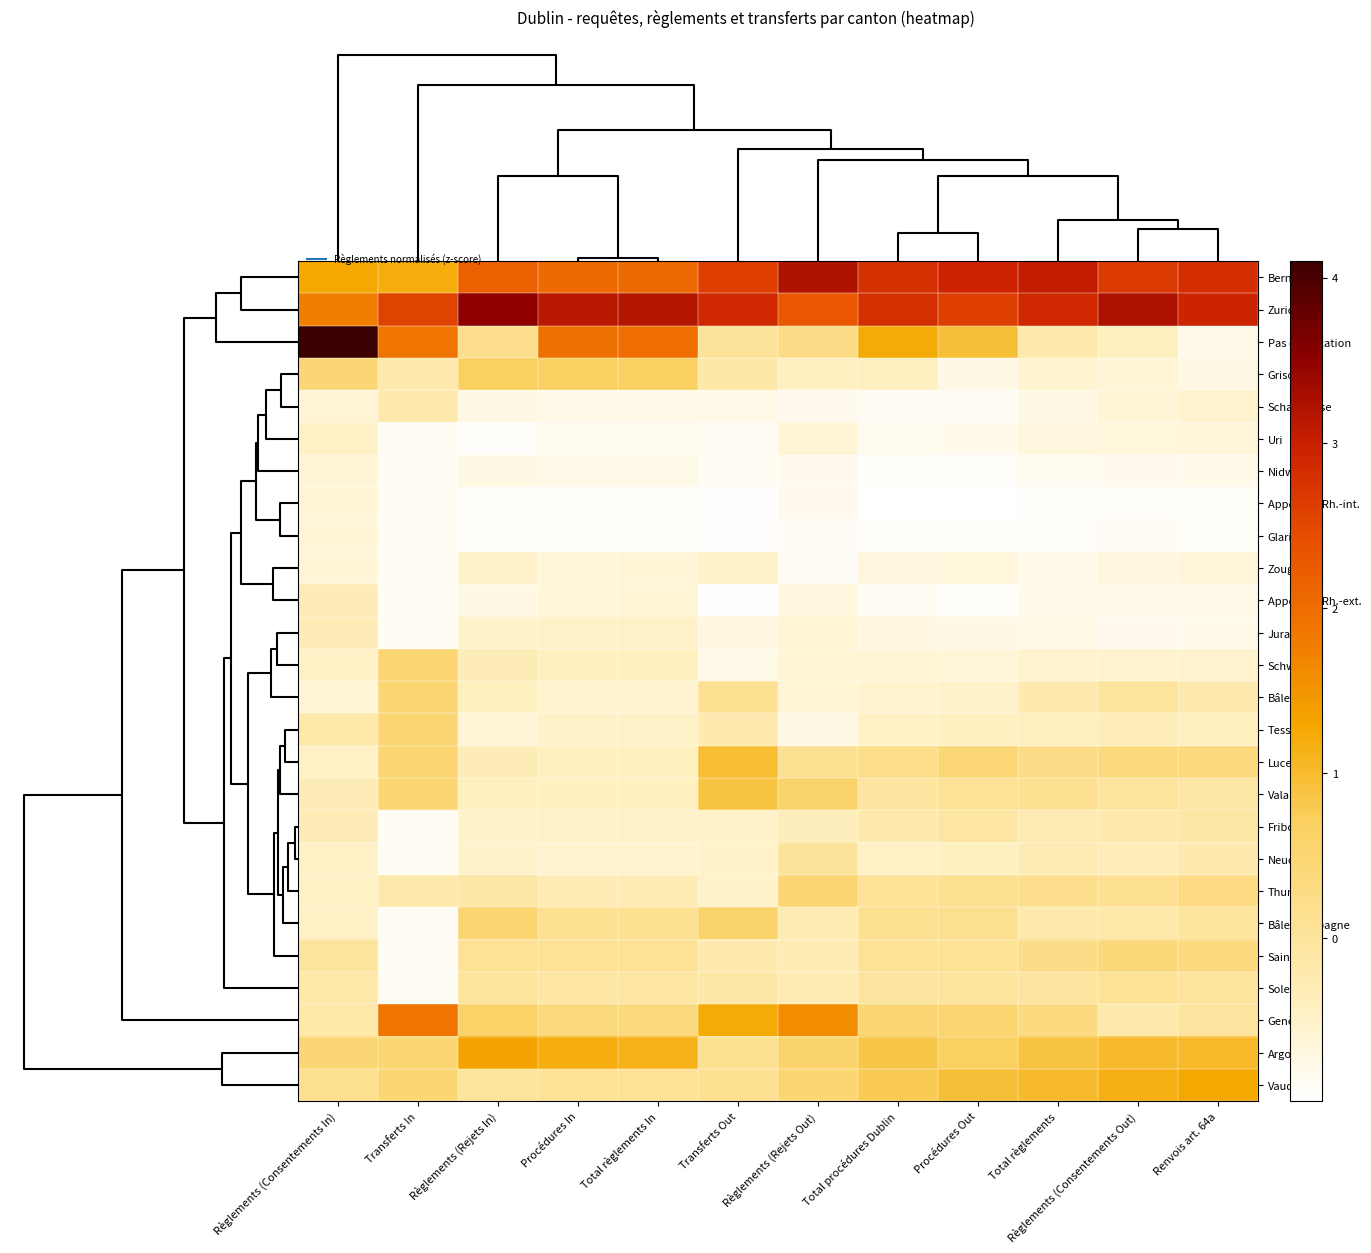

Reading left to right, list all the values displayed in this chart.

Berne: Règlements (Consentements In)=1.3	Transferts In=1.2	Règlements (Rejets In)=2.2	Procédures In=2.0	Total règlements In=2.0	Transferts Out=2.6	Règlements (Rejets Out)=3.2	Total procédures Dublin=2.8	Procédures Out=3.0	Total règlements=3.1	Règlements (Consentements Out)=2.7	Renvois art. 64a=2.8
Zurich: Règlements (Consentements In)=1.7	Transferts In=2.6	Règlements (Rejets In)=3.5	Procédures In=3.1	Total règlements In=3.1	Transferts Out=2.9	Règlements (Rejets Out)=2.3	Total procédures Dublin=2.8	Procédures Out=2.6	Total règlements=2.9	Règlements (Consentements Out)=3.2	Renvois art. 64a=2.9
Pas d indication: Règlements (Consentements In)=4.1	Transferts In=1.9	Règlements (Rejets In)=0.2	Procédures In=2.0	Total règlements In=2.0	Transferts Out=0.0	Règlements (Rejets Out)=0.3	Total procédures Dublin=1.2	Procédures Out=1.0	Total règlements=-0.2	Règlements (Consentements Out)=-0.4	Renvois art. 64a=-0.8
Grisons: Règlements (Consentements In)=0.5	Transferts In=-0.2	Règlements (Rejets In)=0.7	Procédures In=0.7	Total règlements In=0.7	Transferts Out=-0.1	Règlements (Rejets Out)=-0.4	Total procédures Dublin=-0.4	Procédures Out=-0.7	Total règlements=-0.6	Règlements (Consentements Out)=-0.6	Renvois art. 64a=-0.7
Schaffhouse: Règlements (Consentements In)=-0.6	Transferts In=-0.2	Règlements (Rejets In)=-0.7	Procédures In=-0.8	Total règlements In=-0.8	Transferts Out=-0.8	Règlements (Rejets Out)=-0.8	Total procédures Dublin=-0.9	Procédures Out=-0.9	Total règlements=-0.7	Règlements (Consentements Out)=-0.6	Renvois art. 64a=-0.5
Uri: Règlements (Consentements In)=-0.5	Transferts In=-0.9	Règlements (Rejets In)=-0.9	Procédures In=-0.8	Total règlements In=-0.8	Transferts Out=-0.9	Règlements (Rejets Out)=-0.6	Total procédures Dublin=-0.8	Procédures Out=-0.8	Total règlements=-0.7	Règlements (Consentements Out)=-0.6	Renvois art. 64a=-0.6
Nidwald: Règlements (Consentements In)=-0.6	Transferts In=-0.9	Règlements (Rejets In)=-0.7	Procédures In=-0.8	Total règlements In=-0.8	Transferts Out=-0.9	Règlements (Rejets Out)=-0.8	Total procédures Dublin=-0.9	Procédures Out=-0.9	Total règlements=-0.9	Règlements (Consentements Out)=-0.8	Renvois art. 64a=-0.8
Appenzell Rh.-int.: Règlements (Consentements In)=-0.6	Transferts In=-0.9	Règlements (Rejets In)=-0.9	Procédures In=-0.9	Total règlements In=-0.9	Transferts Out=-1.0	Règlements (Rejets Out)=-0.8	Total procédures Dublin=-1.0	Procédures Out=-1.0	Total règlements=-0.9	Règlements (Consentements Out)=-0.9	Renvois art. 64a=-0.9
Glaris: Règlements (Consentements In)=-0.6	Transferts In=-0.9	Règlements (Rejets In)=-0.9	Procédures In=-0.9	Total règlements In=-0.9	Transferts Out=-1.0	Règlements (Rejets Out)=-0.9	Total procédures Dublin=-0.9	Procédures Out=-0.9	Total règlements=-0.9	Règlements (Consentements Out)=-0.9	Renvois art. 64a=-0.9
Zoug: Règlements (Consentements In)=-0.6	Transferts In=-0.9	Règlements (Rejets In)=-0.5	Procédures In=-0.6	Total règlements In=-0.6	Transferts Out=-0.5	Règlements (Rejets Out)=-0.9	Total procédures Dublin=-0.7	Procédures Out=-0.7	Total règlements=-0.8	Règlements (Consentements Out)=-0.7	Renvois art. 64a=-0.6
Appenzell Rh.-ext.: Règlements (Consentements In)=-0.3	Transferts In=-0.9	Règlements (Rejets In)=-0.7	Procédures In=-0.6	Total règlements In=-0.6	Transferts Out=-1.0	Règlements (Rejets Out)=-0.7	Total procédures Dublin=-0.9	Procédures Out=-0.9	Total règlements=-0.8	Règlements (Consentements Out)=-0.8	Renvois art. 64a=-0.8
Jura: Règlements (Consentements In)=-0.3	Transferts In=-0.9	Règlements (Rejets In)=-0.5	Procédures In=-0.5	Total règlements In=-0.5	Transferts Out=-0.7	Règlements (Rejets Out)=-0.6	Total procédures Dublin=-0.7	Procédures Out=-0.7	Total règlements=-0.8	Règlements (Consentements Out)=-0.8	Renvois art. 64a=-0.8
Schwyz: Règlements (Consentements In)=-0.5	Transferts In=0.5	Règlements (Rejets In)=-0.3	Procédures In=-0.4	Total règlements In=-0.4	Transferts Out=-0.8	Règlements (Rejets Out)=-0.6	Total procédures Dublin=-0.6	Procédures Out=-0.6	Total règlements=-0.5	Règlements (Consentements Out)=-0.5	Renvois art. 64a=-0.5
Bâle-Ville: Règlements (Consentements In)=-0.6	Transferts In=0.5	Règlements (Rejets In)=-0.4	Procédures In=-0.6	Total règlements In=-0.6	Transferts Out=0.1	Règlements (Rejets Out)=-0.6	Total procédures Dublin=-0.5	Procédures Out=-0.5	Total règlements=-0.2	Règlements (Consentements Out)=0.0	Renvois art. 64a=-0.2
Tessin: Règlements (Consentements In)=-0.2	Transferts In=0.5	Règlements (Rejets In)=-0.6	Procédures In=-0.5	Total règlements In=-0.5	Transferts Out=-0.2	Règlements (Rejets Out)=-0.7	Total procédures Dublin=-0.5	Procédures Out=-0.4	Total règlements=-0.4	Règlements (Consentements Out)=-0.3	Renvois art. 64a=-0.4
Lucerne: Règlements (Consentements In)=-0.5	Transferts In=0.5	Règlements (Rejets In)=-0.3	Procédures In=-0.4	Total règlements In=-0.4	Transferts Out=1.0	Règlements (Rejets Out)=0.1	Total procédures Dublin=0.2	Procédures Out=0.4	Total règlements=0.3	Règlements (Consentements Out)=0.4	Renvois art. 64a=0.4
Valais: Règlements (Consentements In)=-0.3	Transferts In=0.5	Règlements (Rejets In)=-0.4	Procédures In=-0.4	Total règlements In=-0.4	Transferts Out=0.9	Règlements (Rejets Out)=0.6	Total procédures Dublin=-0.0	Procédures Out=0.1	Total règlements=0.1	Règlements (Consentements Out)=0.0	Renvois art. 64a=-0.1
Fribourg: Règlements (Consentements In)=-0.3	Transferts In=-0.9	Règlements (Rejets In)=-0.5	Procédures In=-0.5	Total règlements In=-0.5	Transferts Out=-0.5	Règlements (Rejets Out)=-0.4	Total procédures Dublin=-0.2	Procédures Out=-0.1	Total règlements=-0.3	Règlements (Consentements Out)=-0.2	Renvois art. 64a=-0.1
Neuchâtel: Règlements (Consentements In)=-0.5	Transferts In=-0.9	Règlements (Rejets In)=-0.5	Procédures In=-0.6	Total règlements In=-0.6	Transferts Out=-0.5	Règlements (Rejets Out)=0.0	Total procédures Dublin=-0.5	Procédures Out=-0.4	Total règlements=-0.3	Règlements (Consentements Out)=-0.3	Renvois art. 64a=-0.2
Thurgovie: Règlements (Consentements In)=-0.5	Transferts In=-0.2	Règlements (Rejets In)=-0.1	Procédures In=-0.3	Total règlements In=-0.3	Transferts Out=-0.5	Règlements (Rejets Out)=0.5	Total procédures Dublin=0.1	Procédures Out=0.2	Total règlements=0.2	Règlements (Consentements Out)=0.1	Renvois art. 64a=0.3
Bâle-Campagne: Règlements (Consentements In)=-0.5	Transferts In=-0.9	Règlements (Rejets In)=0.5	Procédures In=0.1	Total règlements In=0.1	Transferts Out=0.6	Règlements (Rejets Out)=-0.3	Total procédures Dublin=0.2	Procédures Out=0.2	Total règlements=-0.2	Règlements (Consentements Out)=-0.2	Renvois art. 64a=0.0
Saint-Gall: Règlements (Consentements In)=0.0	Transferts In=-0.9	Règlements (Rejets In)=0.1	Procédures In=0.1	Total règlements In=0.1	Transferts Out=-0.2	Règlements (Rejets Out)=-0.3	Total procédures Dublin=0.1	Procédures Out=0.1	Total règlements=0.3	Règlements (Consentements Out)=0.4	Renvois art. 64a=0.3
Soleure: Règlements (Consentements In)=-0.2	Transferts In=-0.9	Règlements (Rejets In)=0.0	Procédures In=-0.1	Total règlements In=-0.1	Transferts Out=-0.1	Règlements (Rejets Out)=-0.3	Total procédures Dublin=-0.0	Procédures Out=0.0	Total règlements=-0.0	Règlements (Consentements Out)=0.1	Renvois art. 64a=0.0
Genève: Règlements (Consentements In)=-0.2	Transferts In=1.9	Règlements (Rejets In)=0.6	Procédures In=0.3	Total règlements In=0.4	Transferts Out=1.2	Règlements (Rejets Out)=1.6	Total procédures Dublin=0.5	Procédures Out=0.5	Total règlements=0.3	Règlements (Consentements Out)=-0.2	Renvois art. 64a=-0.0
Argovie: Règlements (Consentements In)=0.5	Transferts In=0.5	Règlements (Rejets In)=1.3	Procédures In=1.2	Total règlements In=1.1	Transferts Out=0.1	Règlements (Rejets Out)=0.6	Total procédures Dublin=0.8	Procédures Out=0.7	Total règlements=0.9	Règlements (Consentements Out)=1.0	Renvois art. 64a=1.0
Vaud: Règlements (Consentements In)=0.2	Transferts In=0.5	Règlements (Rejets In)=0.0	Procédures In=0.1	Total règlements In=0.1	Transferts Out=0.1	Règlements (Rejets Out)=0.5	Total procédures Dublin=0.8	Procédures Out=1.0	Total règlements=1.0	Règlements (Consentements Out)=1.1	Renvois art. 64a=1.3